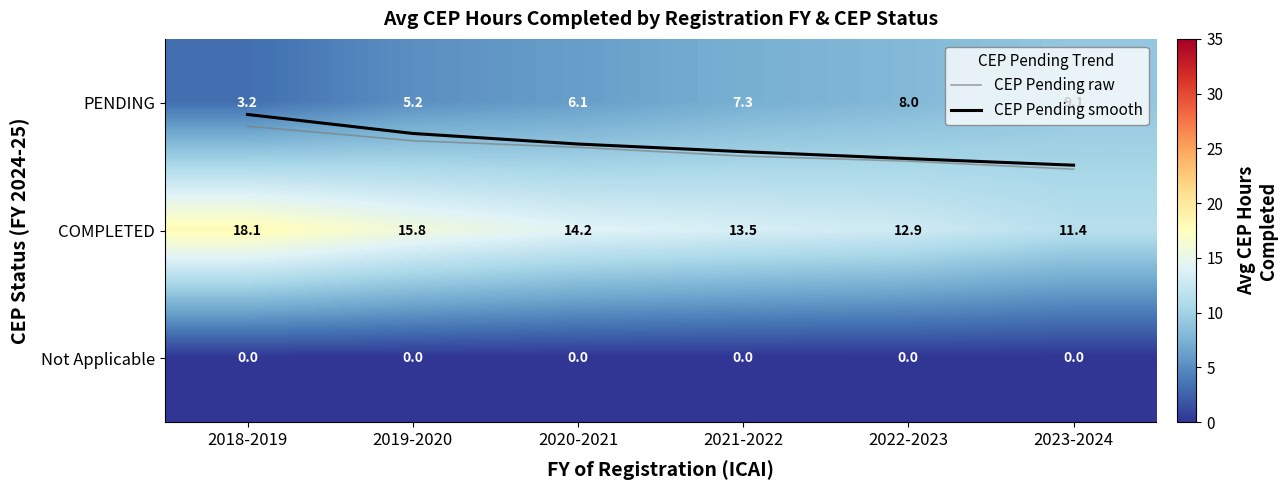

The value of PENDING at 2020-2021 is 3.8. True or false?

False